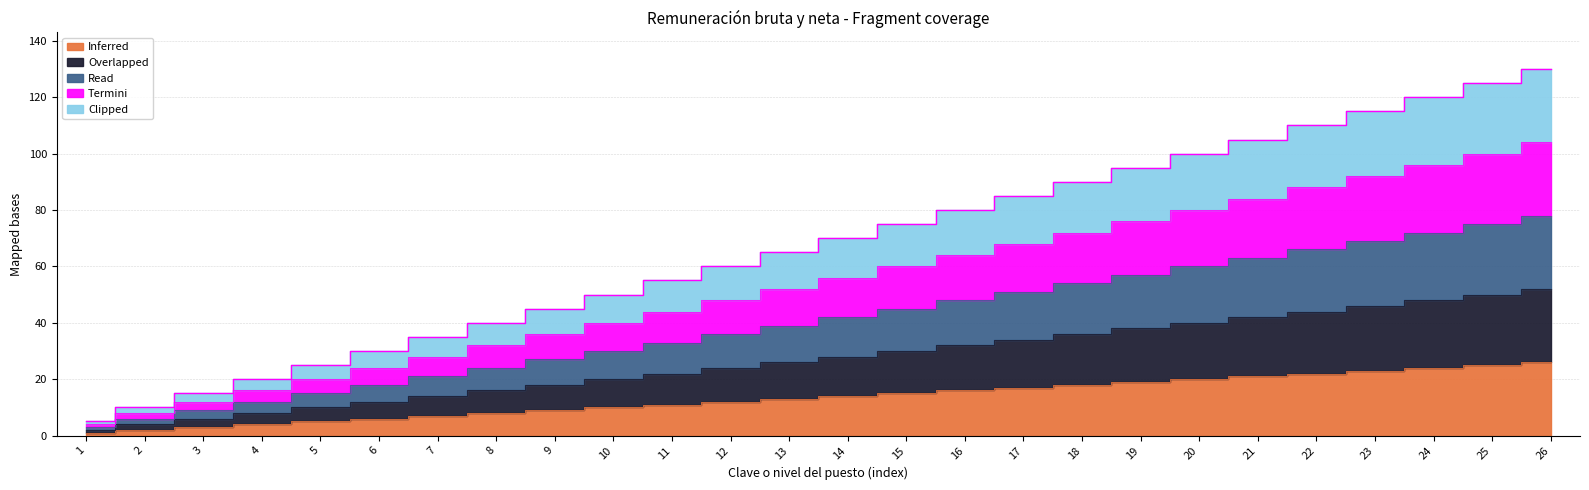

What is the greatest value displayed?

130